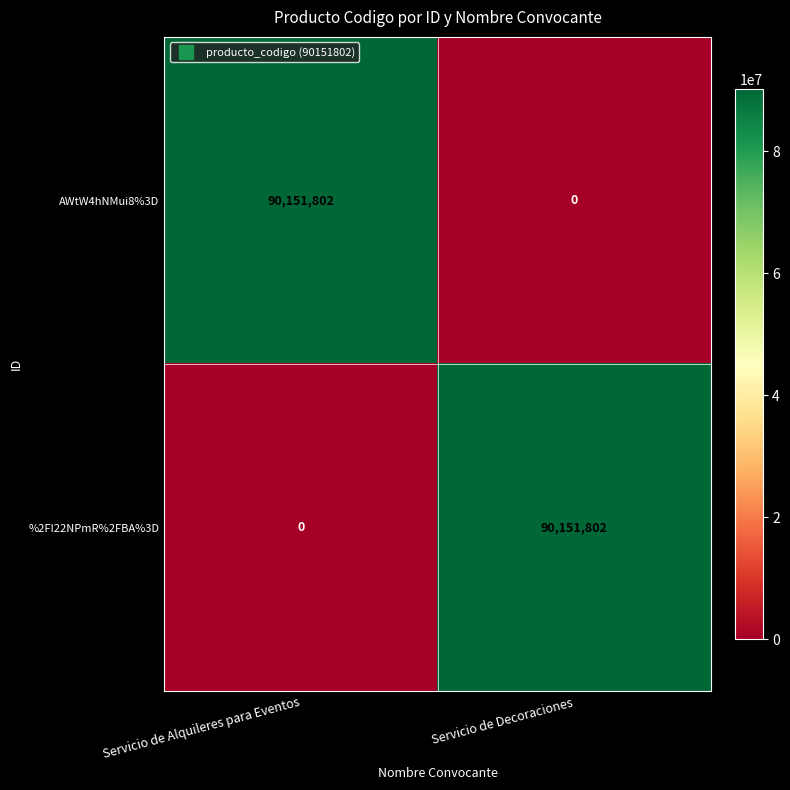

Count the number of data series in this chart.

2